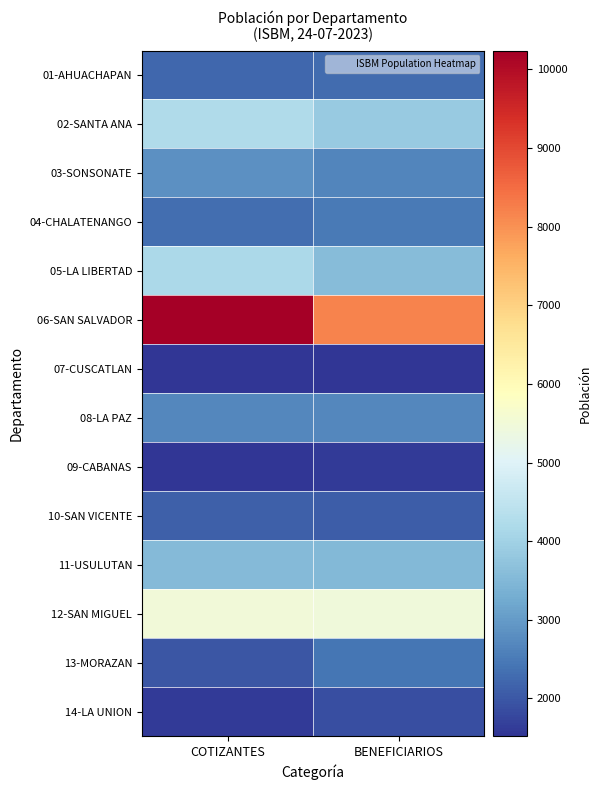

Reading left to right, extract all data points from this chart.

01-AHUACHAPAN: COTIZANTES=2220	BENEFICIARIOS=2273
02-SANTA ANA: COTIZANTES=4213	BENEFICIARIOS=3843
03-SONSONATE: COTIZANTES=2845	BENEFICIARIOS=2674
04-CHALATENANGO: COTIZANTES=2307	BENEFICIARIOS=2480
05-LA LIBERTAD: COTIZANTES=4146	BENEFICIARIOS=3566
06-SAN SALVADOR: COTIZANTES=10238	BENEFICIARIOS=8176
07-CUSCATLAN: COTIZANTES=1531	BENEFICIARIOS=1543
08-LA PAZ: COTIZANTES=2682	BENEFICIARIOS=2688
09-CABANAS: COTIZANTES=1523	BENEFICIARIOS=1610
10-SAN VICENTE: COTIZANTES=2117	BENEFICIARIOS=2070
11-USULUTAN: COTIZANTES=3553	BENEFICIARIOS=3530
12-SAN MIGUEL: COTIZANTES=5493	BENEFICIARIOS=5471
13-MORAZAN: COTIZANTES=1989	BENEFICIARIOS=2412
14-LA UNION: COTIZANTES=1602	BENEFICIARIOS=1865